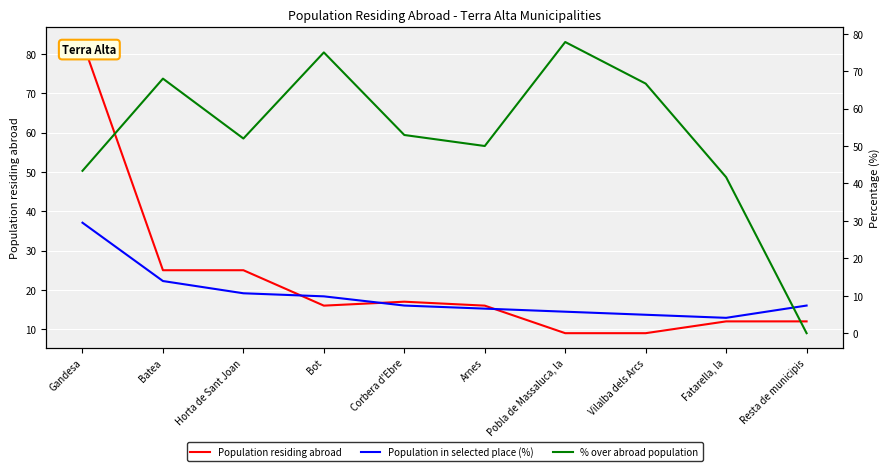

Which category has the highest value across all series?

Gandesa